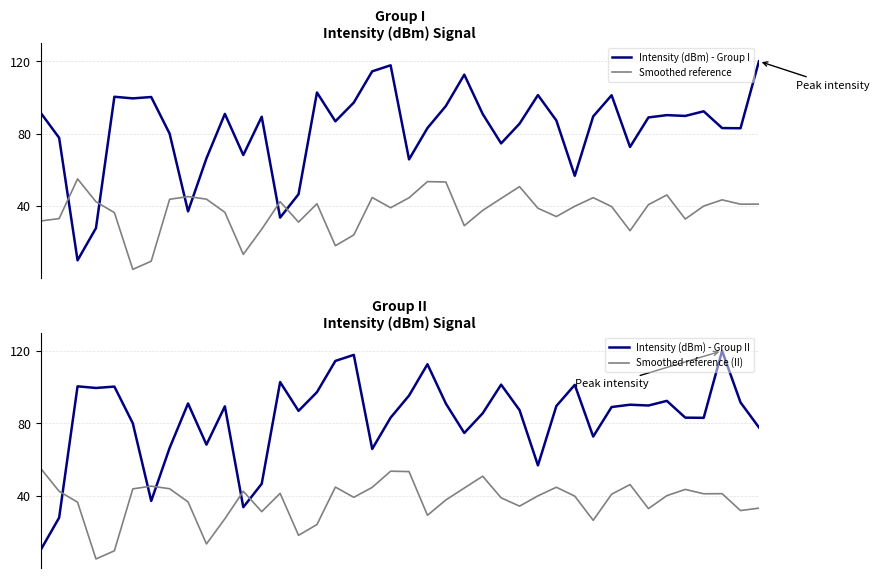

The Intensity (dBm) - Group I series shows 120.0 at 39. True or false?

True